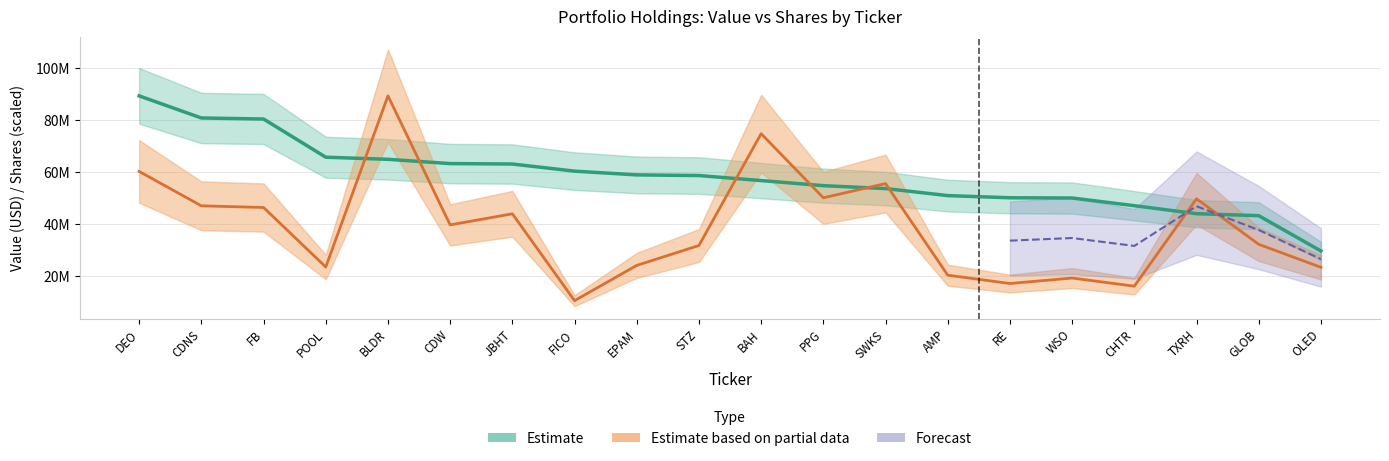

At how many categories does at least one series exceed 16004303?

20